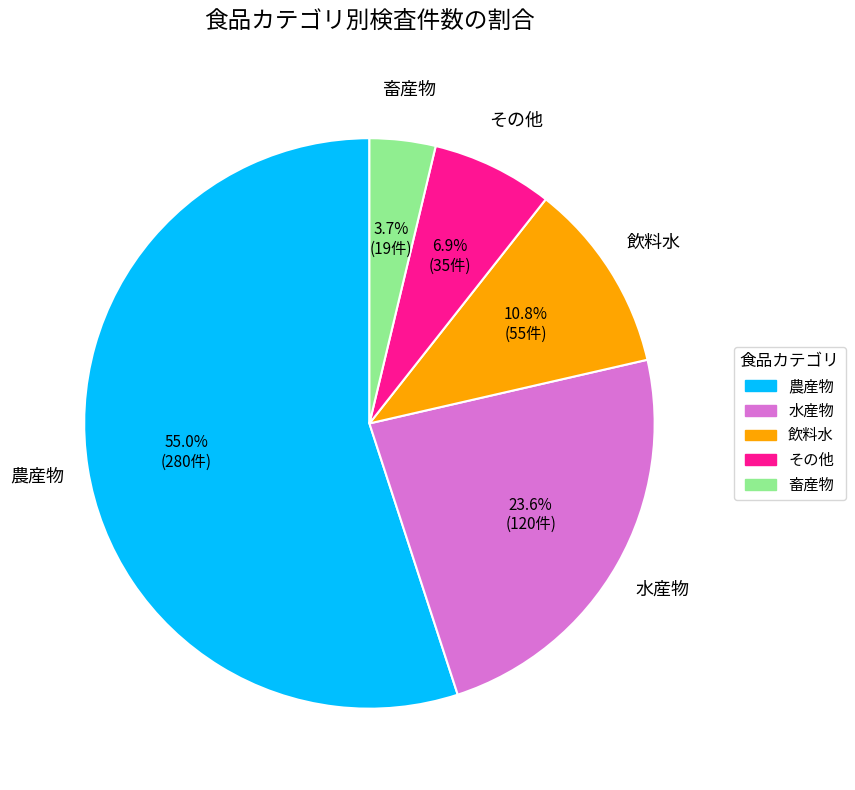

To the nearest percent, what is the combined percentage of 農産物 and その他?

62%